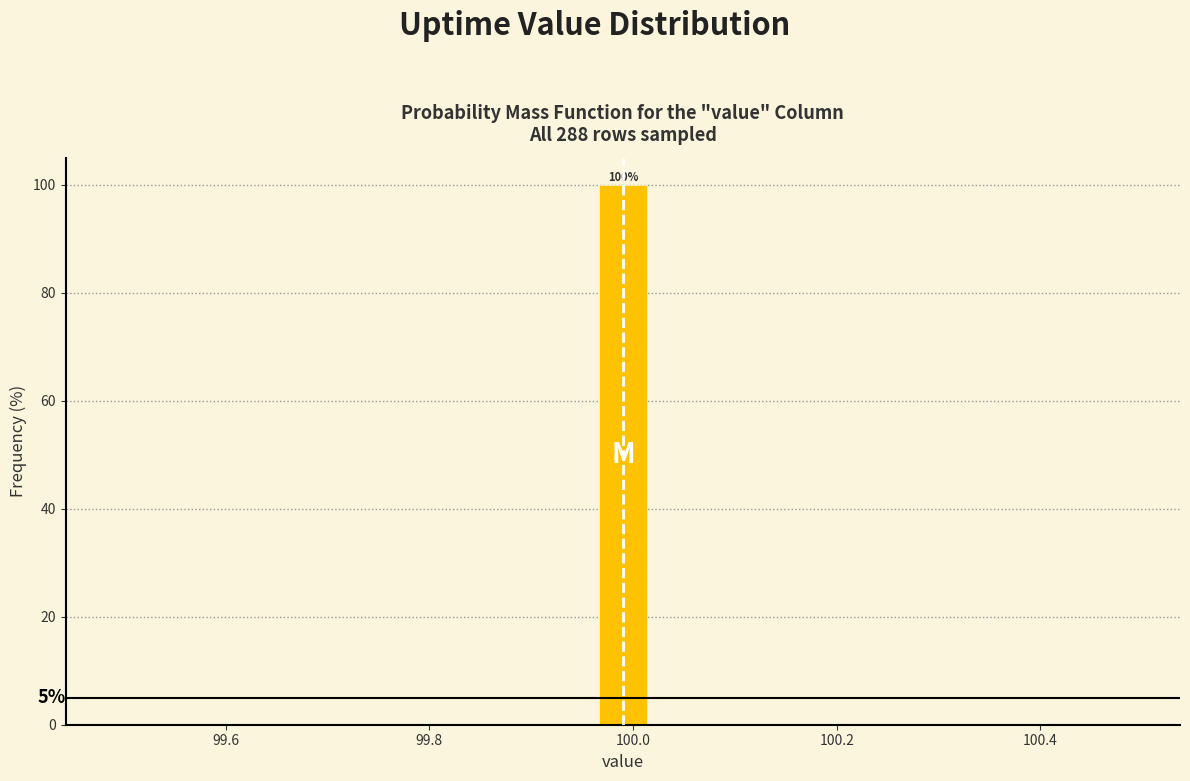

Around what value on the x-axis is the tallest bar? Give the approximate position of its centre, as read against the axis.

100.00